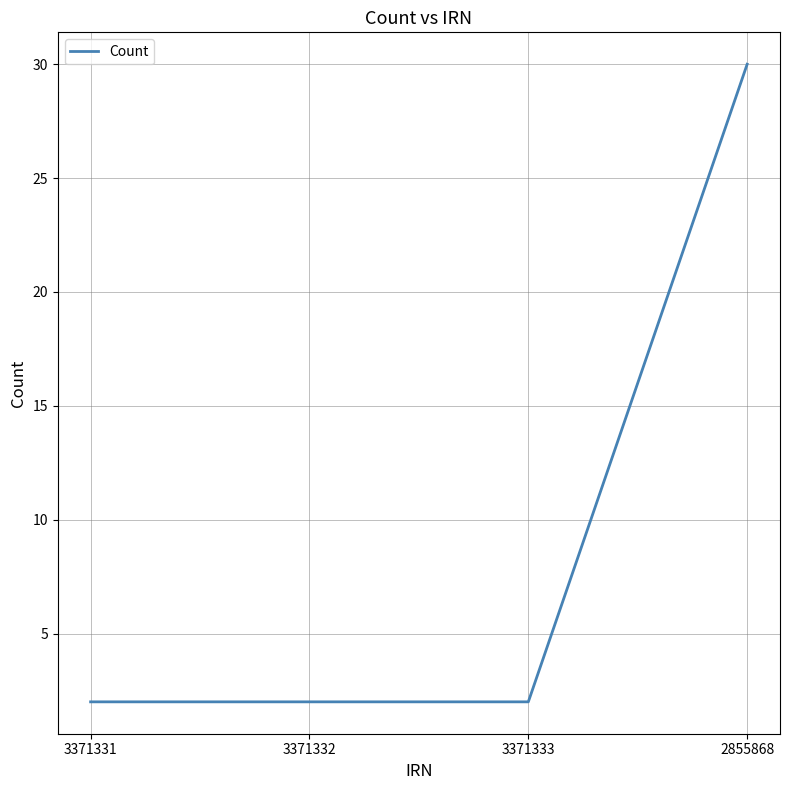

What is the sum of the values at 2855868 and 3371331?

32